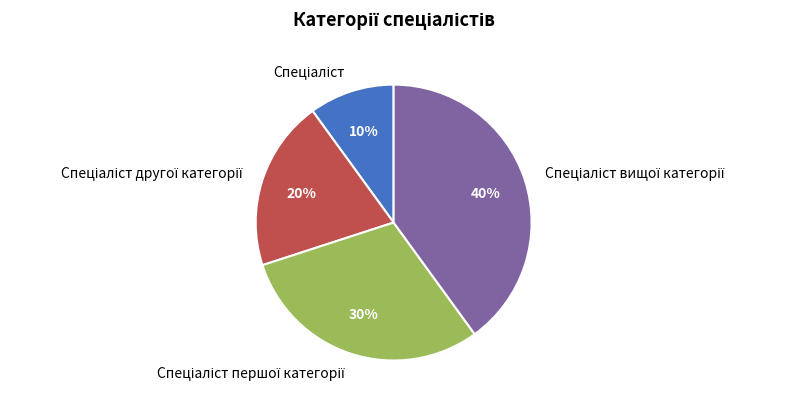

To the nearest percent, what is the difference between the largest and smallest slice percentages?

30%